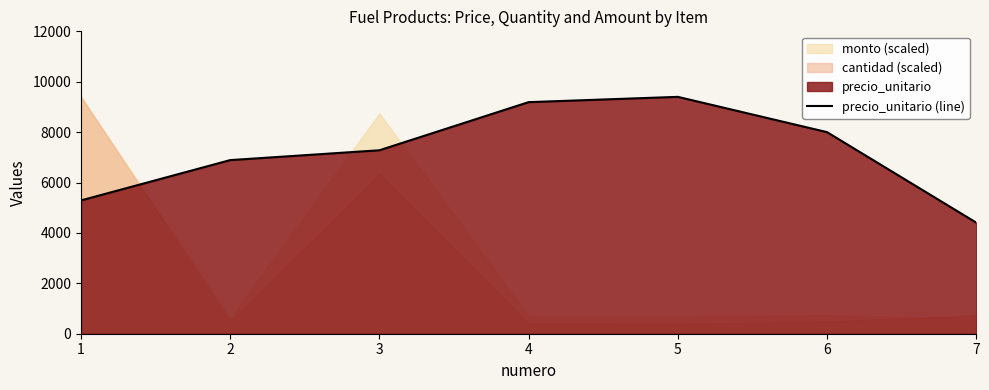

How many values are below 7280?

3